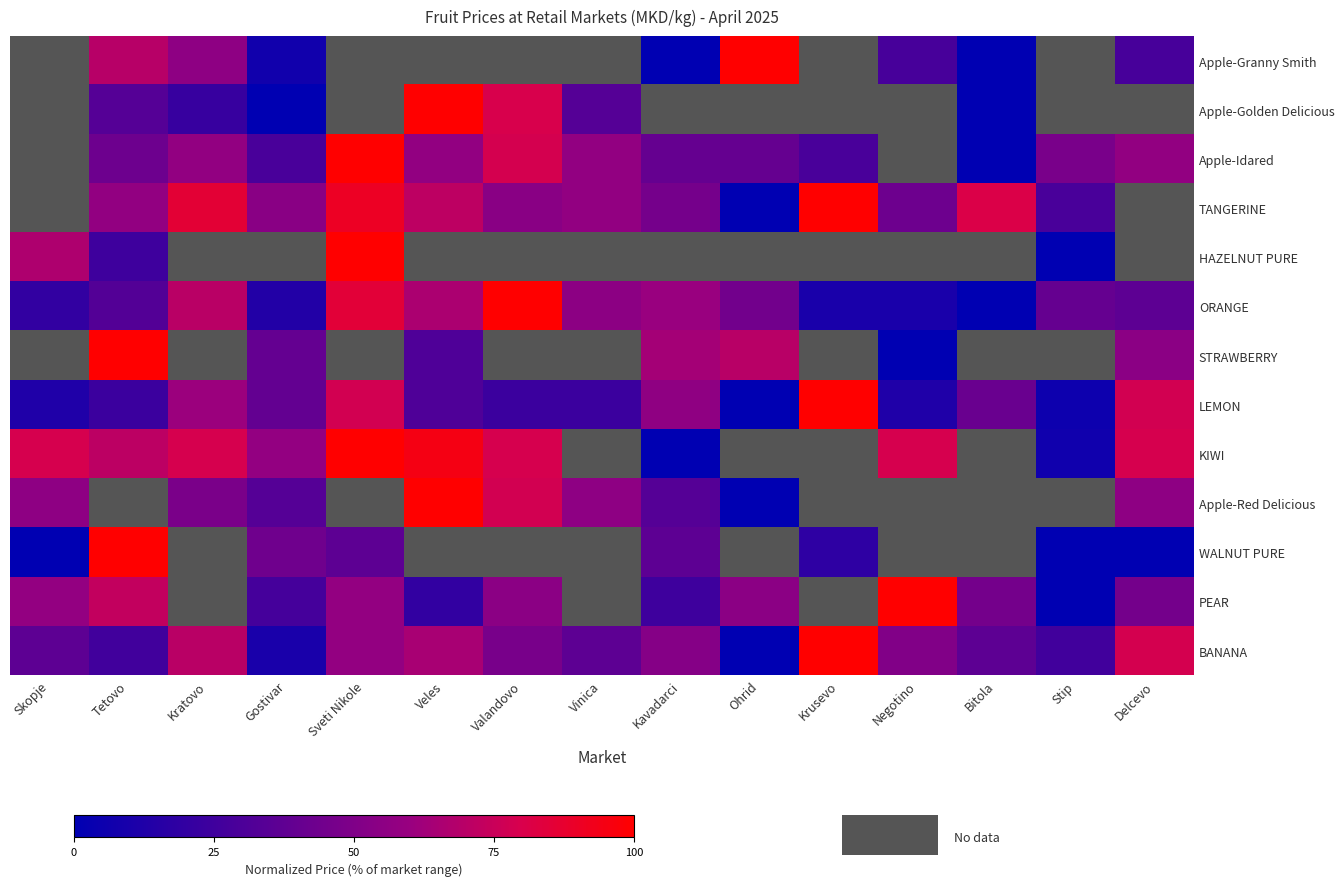

Rank the series by their maximum value, from lowest to highest.

BANANA, ORANGE, Apple-Red Delicious, LEMON, PEAR, KIWI, HAZELNUT PURE, WALNUT PURE, STRAWBERRY, TANGERINE, Apple-Idared, Apple-Golden Delicious, Apple-Granny Smith